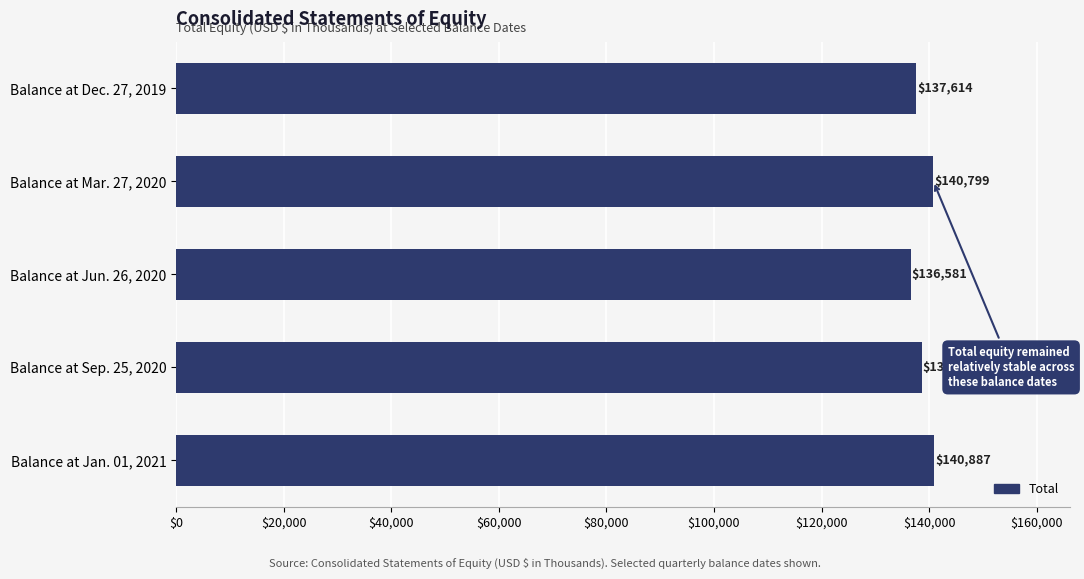

Which category has the highest value across all series?

Balance at Jan. 01, 2021